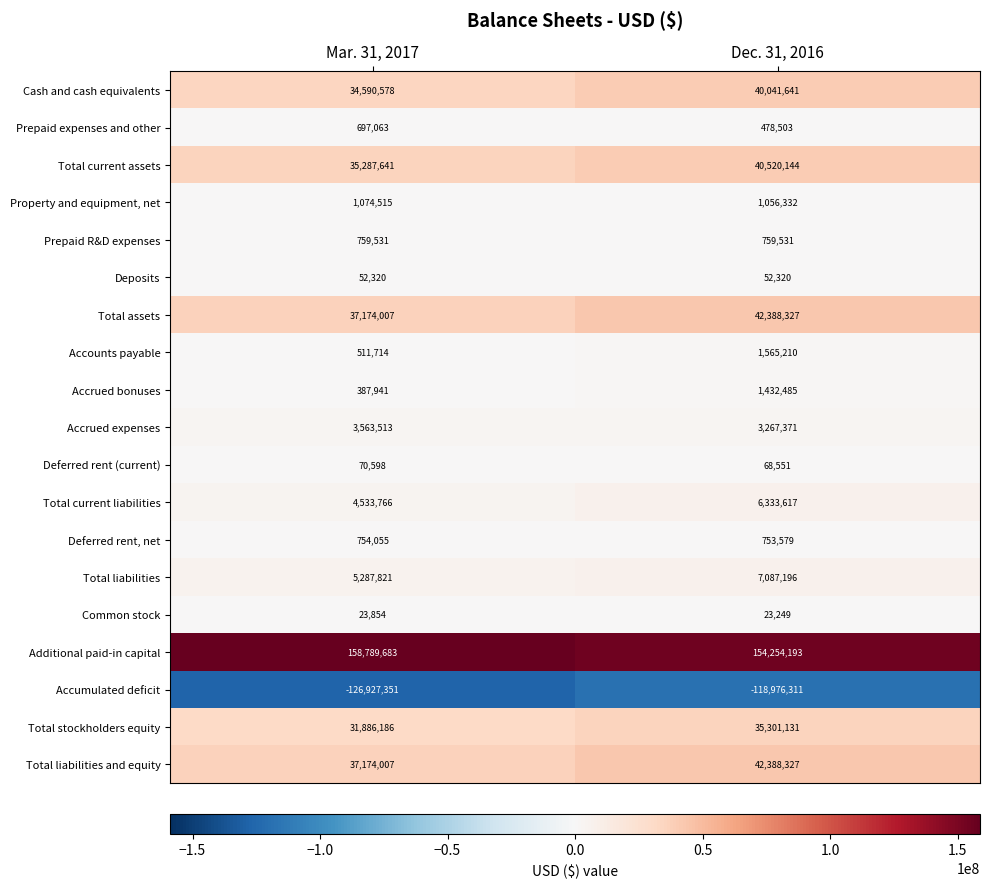

What is the difference between the maximum and minimum values in the Accrued expenses series?

296142